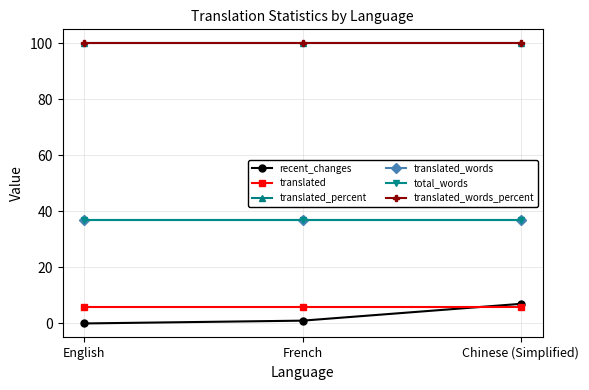

Reading right to left, extract all data points from this chart.

recent_changes: 7	1	0
translated: 6	6	6
translated_percent: 100	100	100
translated_words: 37	37	37
total_words: 37	37	37
translated_words_percent: 100	100	100